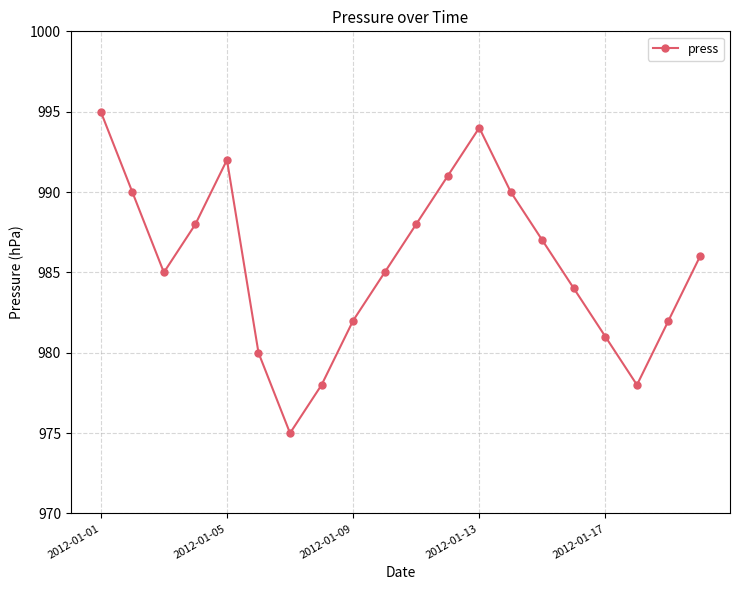

What is the average value?

986